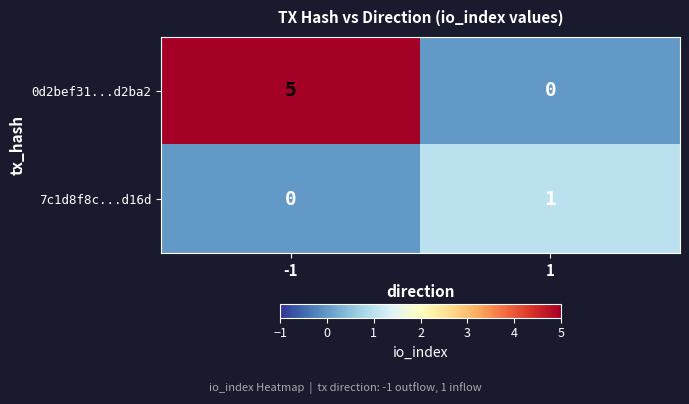

What is the maximum value for 0d2bef31...d2ba2?

5